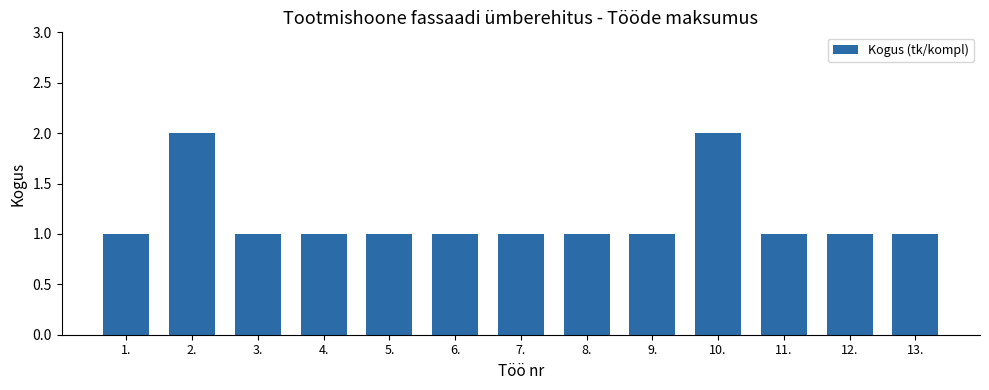

What is the sum of all values?

15